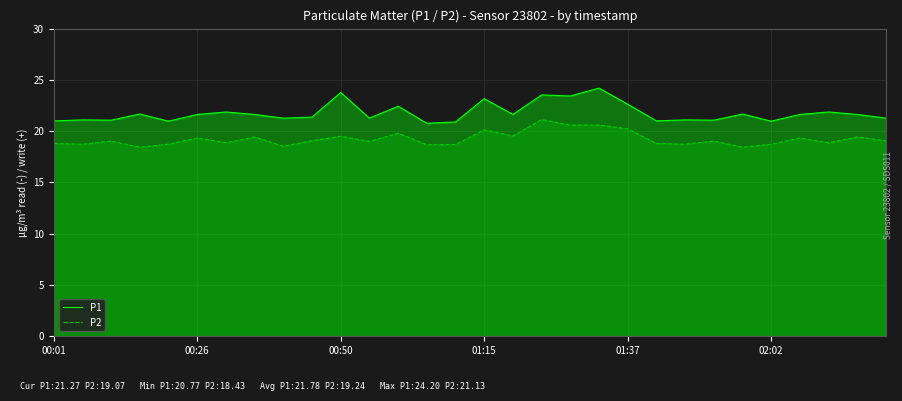

What is the difference between the maximum and minimum values in the P1 series?

3.4